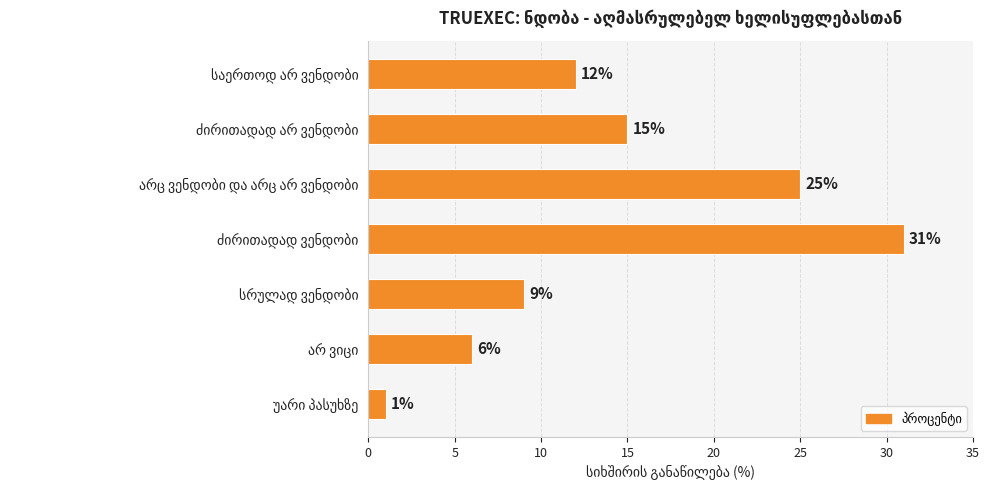

What is the difference between the maximum and second lowest values?

25